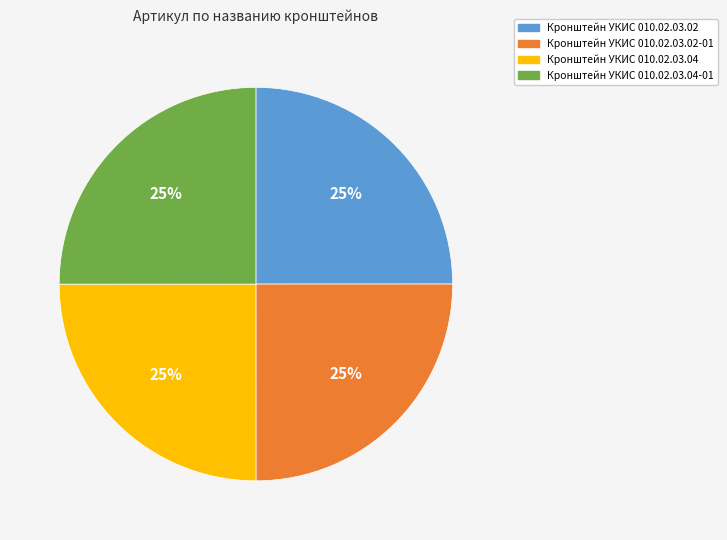

Is there any slice that represents more than half of the pie?

No